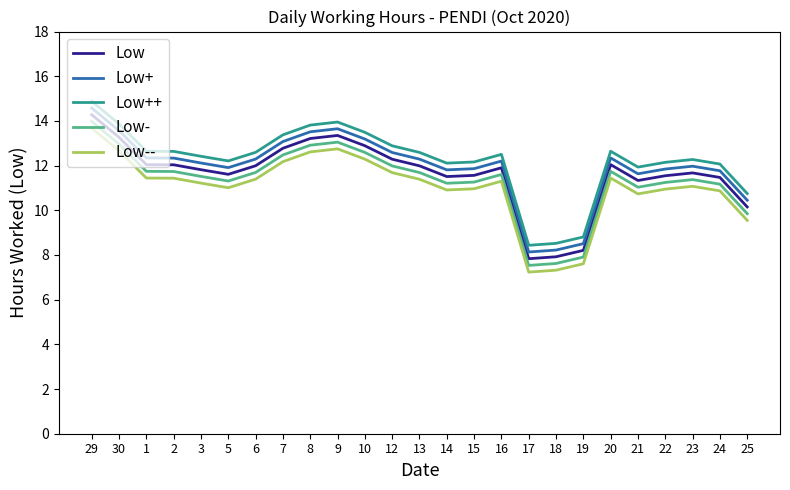

What is the difference between the highest and lowest values at 12?

1.2